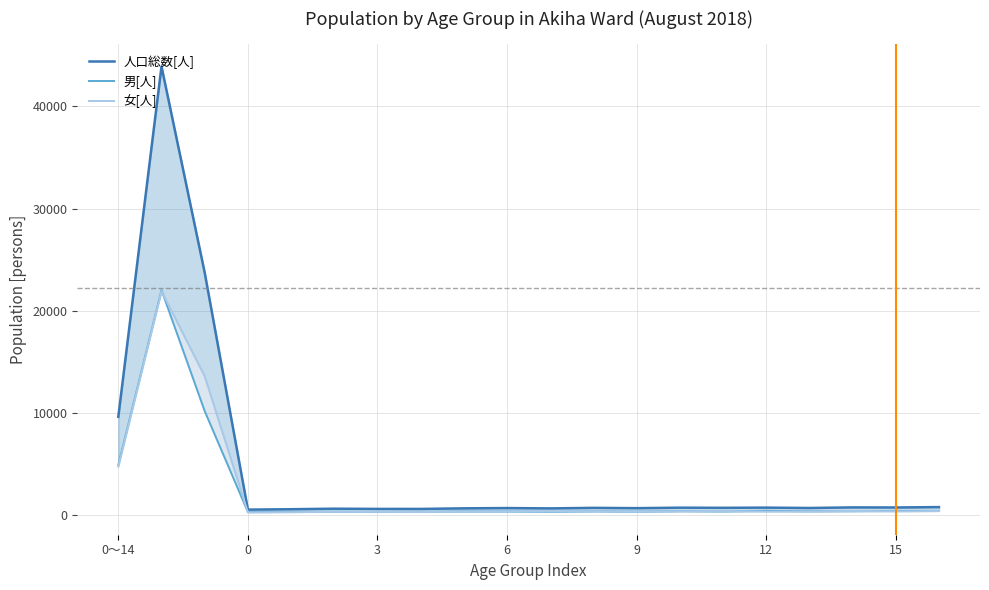

What is the sum of all 男[人] values?

42692